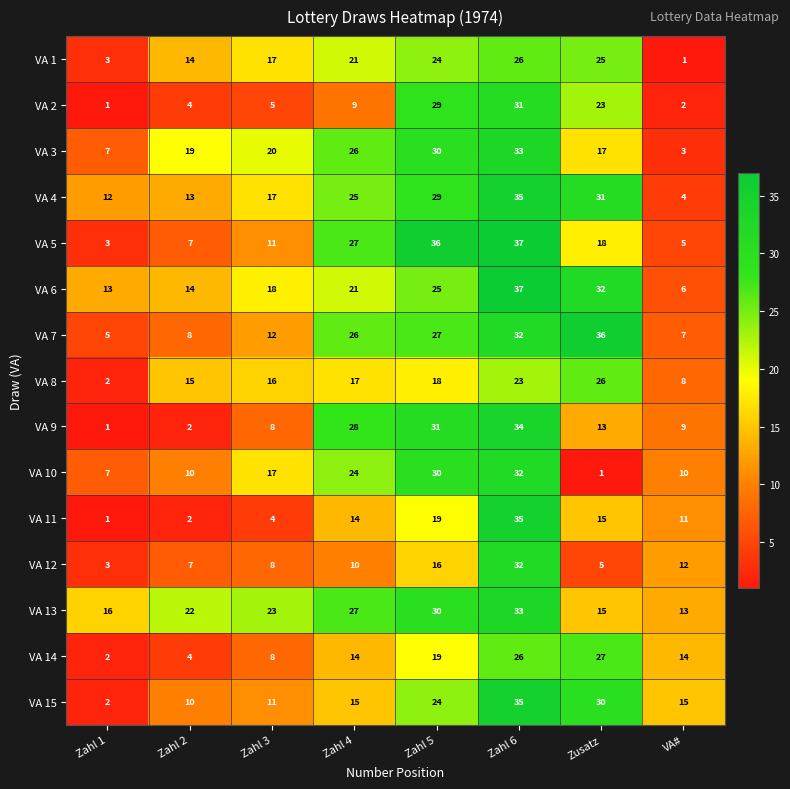

Which series changed the most between Zahl 3 and Zahl 6?

VA 11